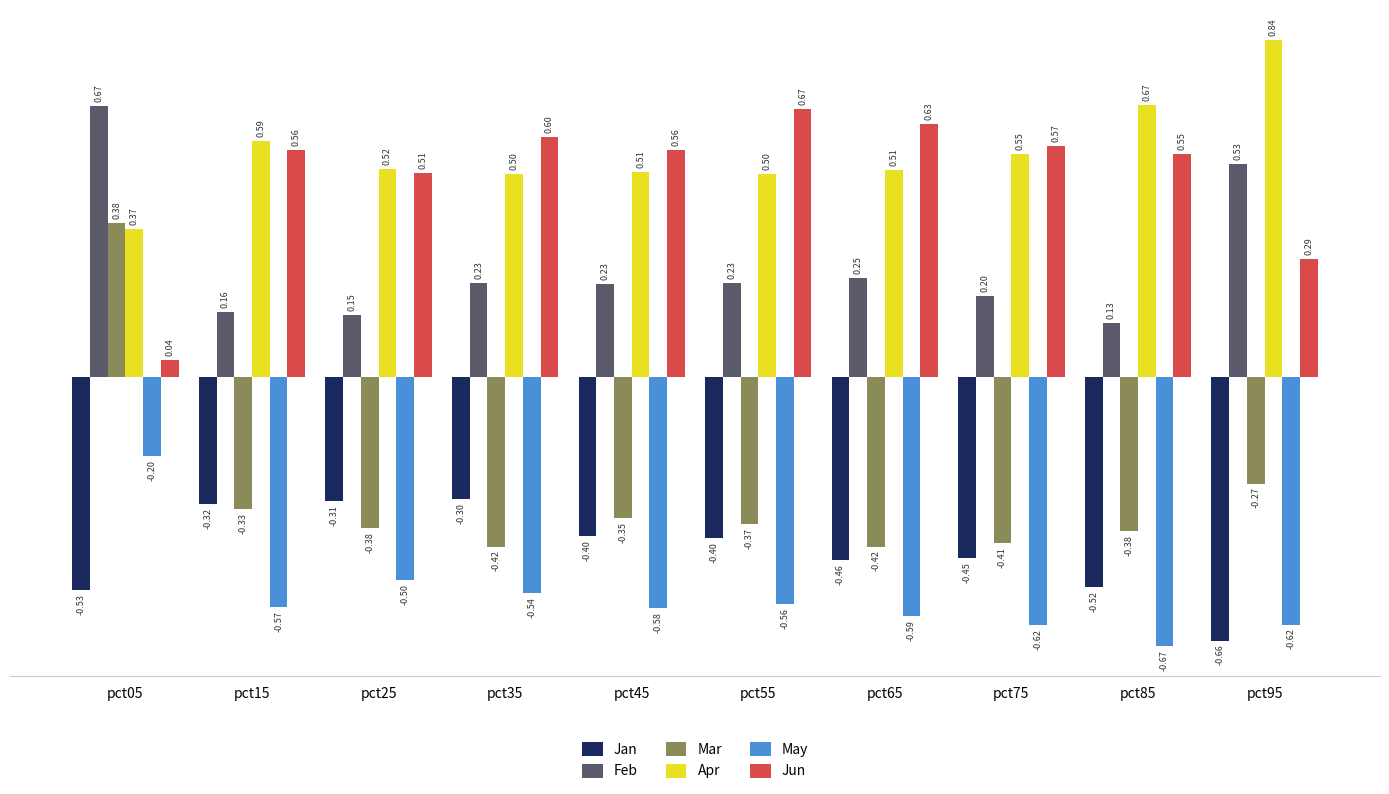

At pct65, list the series in order from largest to smallest.

Jun, Apr, Feb, Mar, Jan, May